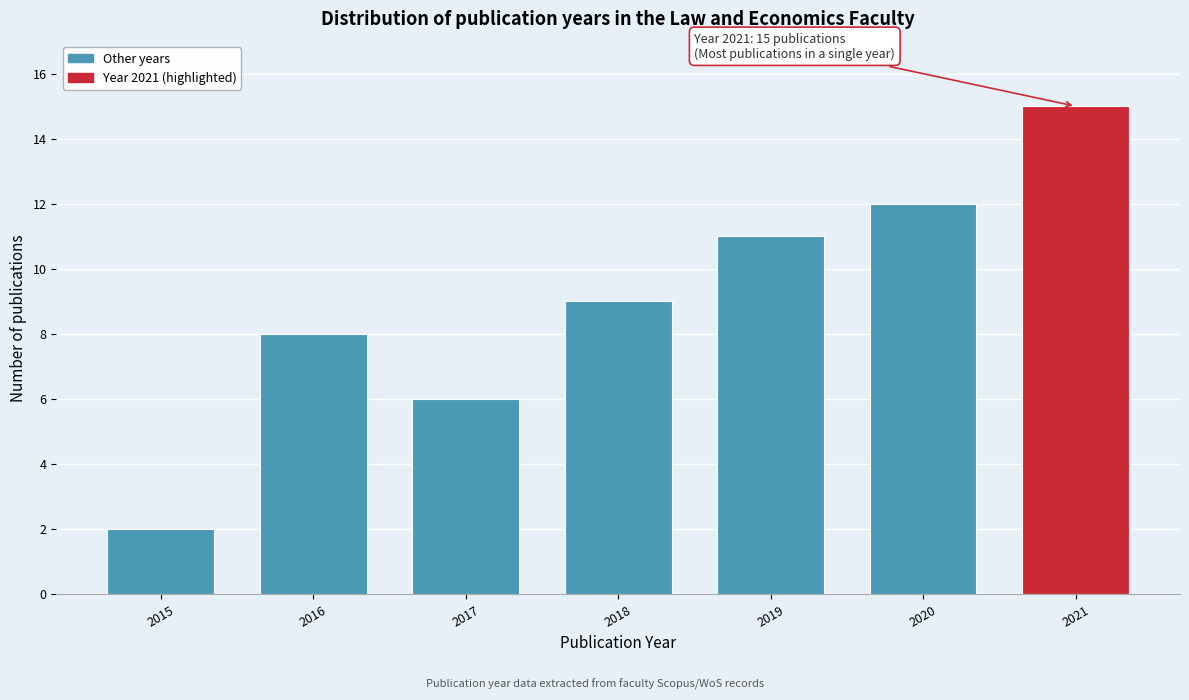

Reading left to right, list all the values displayed in this chart.

2015=2	2016=8	2017=6	2018=9	2019=11	2020=12	2021=15